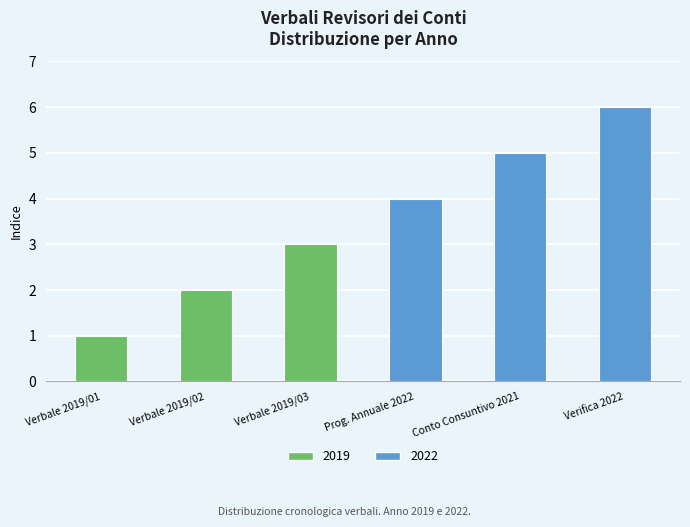

Rank the categories by value from highest to lowest.

Verifica 2022, Conto Consuntivo 2021, Prog. Annuale 2022, Verbale 2019/03, Verbale 2019/02, Verbale 2019/01